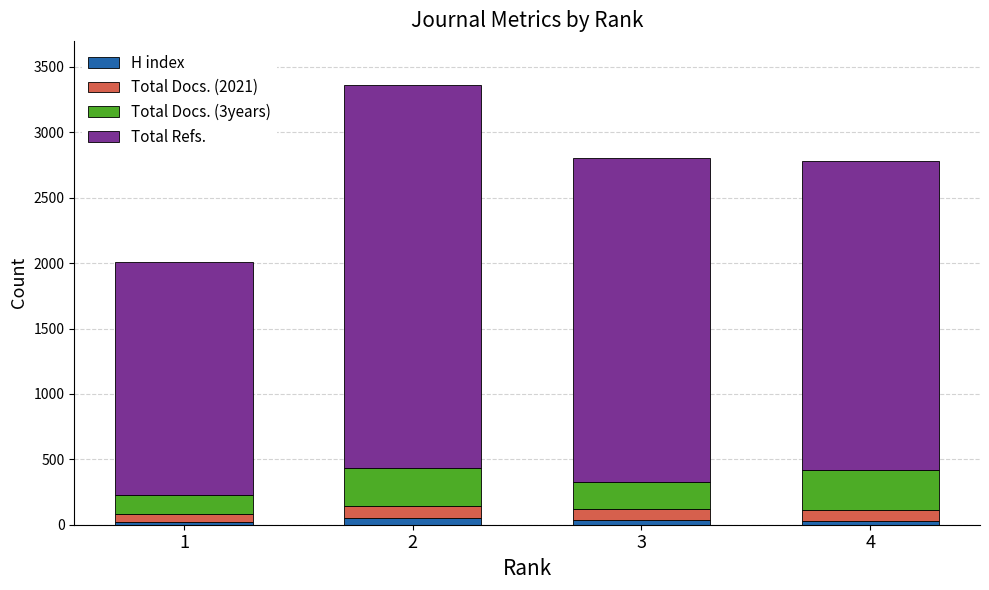

At which label does Total Refs. first exceed 2473?

2